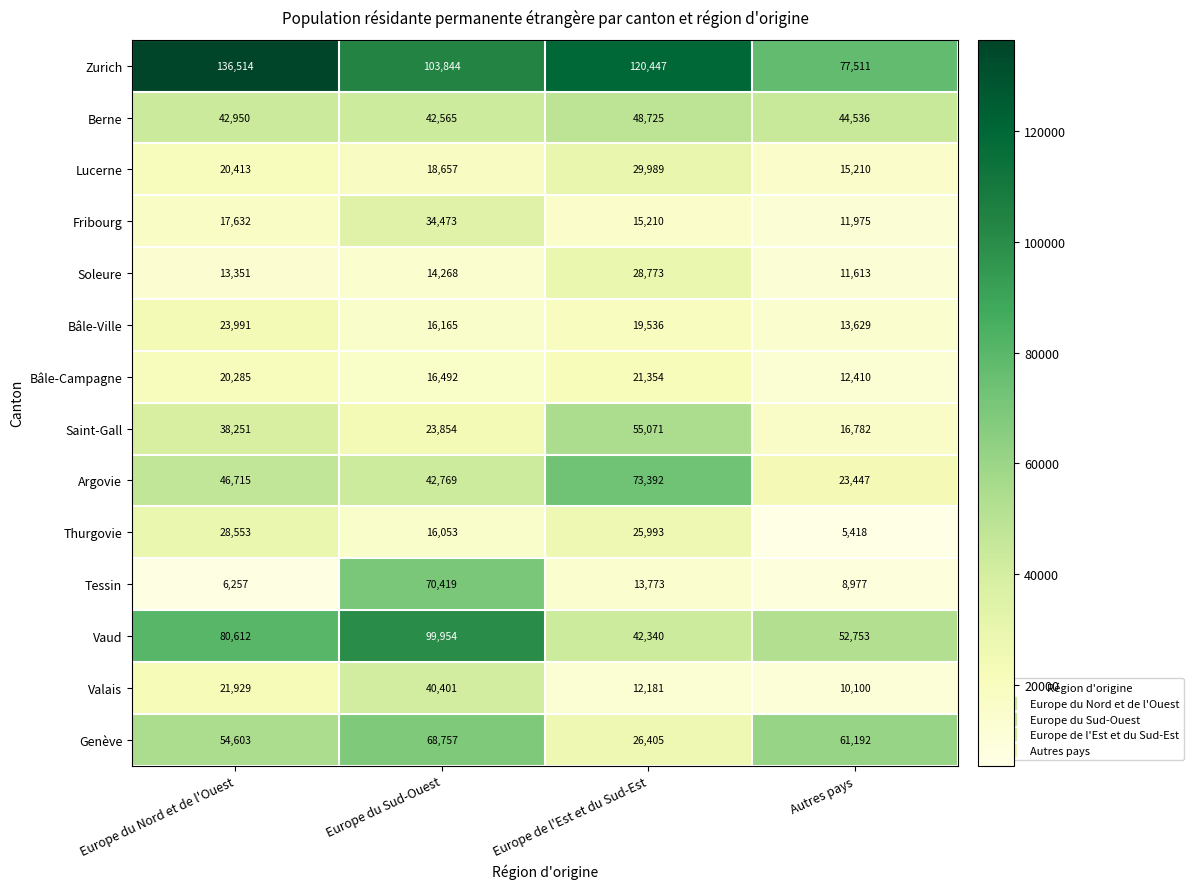

What is the approximate value of Soleure at Autres pays?

11613